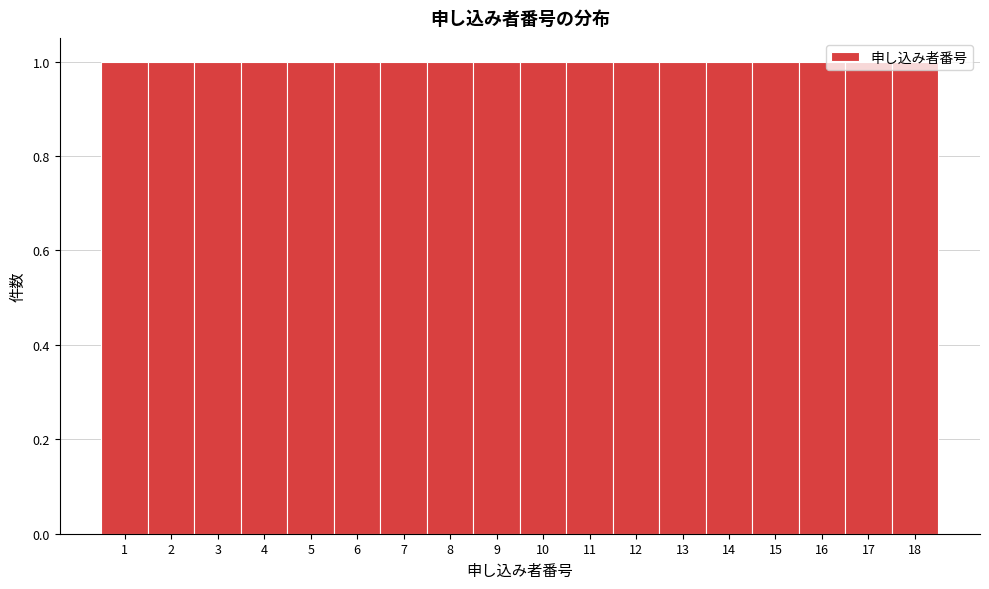

Reading left to right, list every bar in this chart as the range it spans on the x-axis followed by its height. The values are not printed on the chart, so give them approximately, as read against the axis.

0.5 to 1.5: 1
1.5 to 2.5: 1
2.5 to 3.5: 1
3.5 to 4.5: 1
4.5 to 5.5: 1
5.5 to 6.5: 1
6.5 to 7.5: 1
7.5 to 8.5: 1
8.5 to 9.5: 1
9.5 to 10.5: 1
10.5 to 11.5: 1
11.5 to 12.5: 1
12.5 to 13.5: 1
13.5 to 14.5: 1
14.5 to 15.5: 1
15.5 to 16.5: 1
16.5 to 17.5: 1
17.5 to 18.5: 1